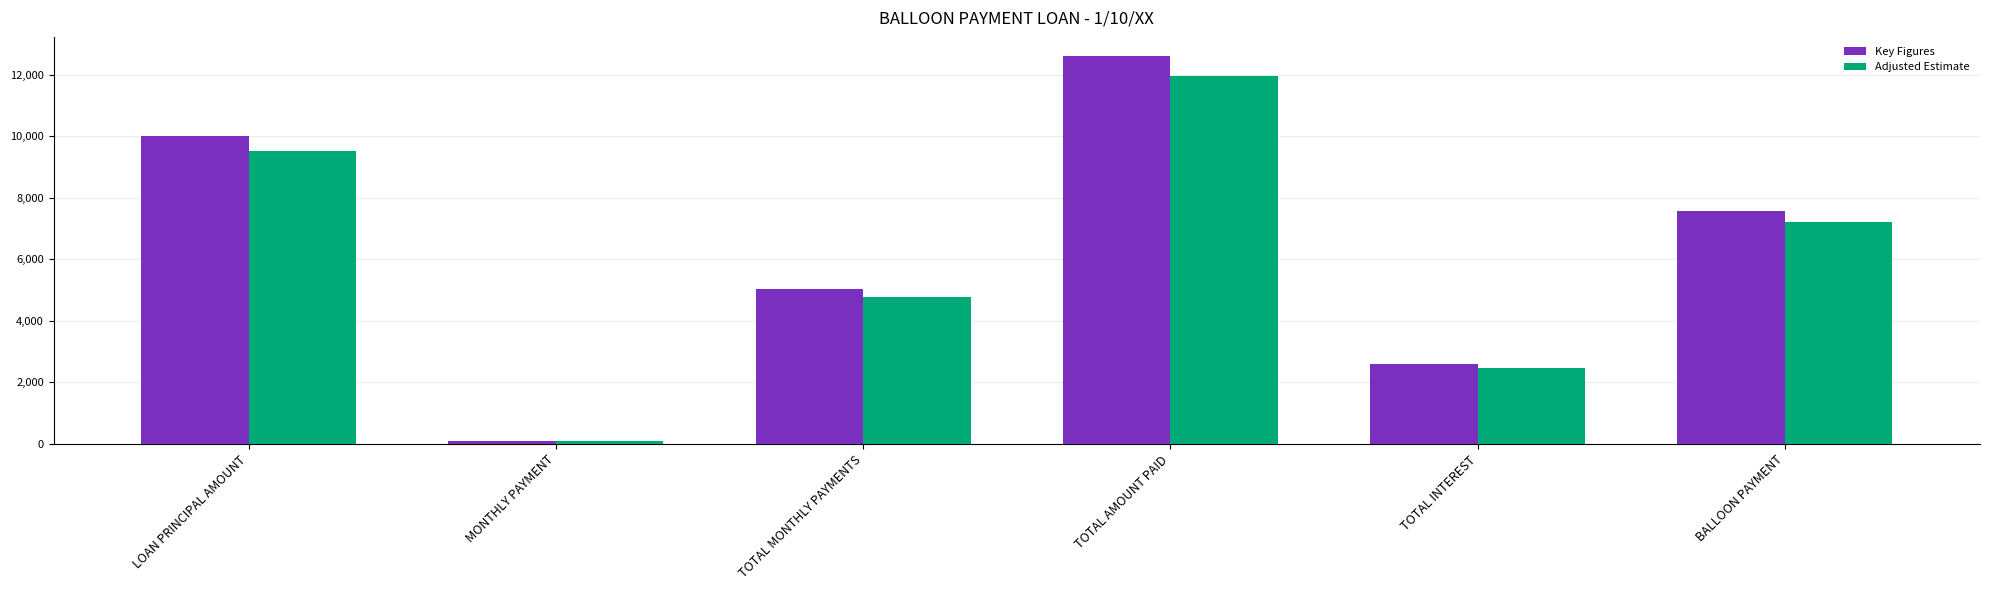

What is the spread (max minus min) of values at TOTAL MONTHLY PAYMENTS?

250.7